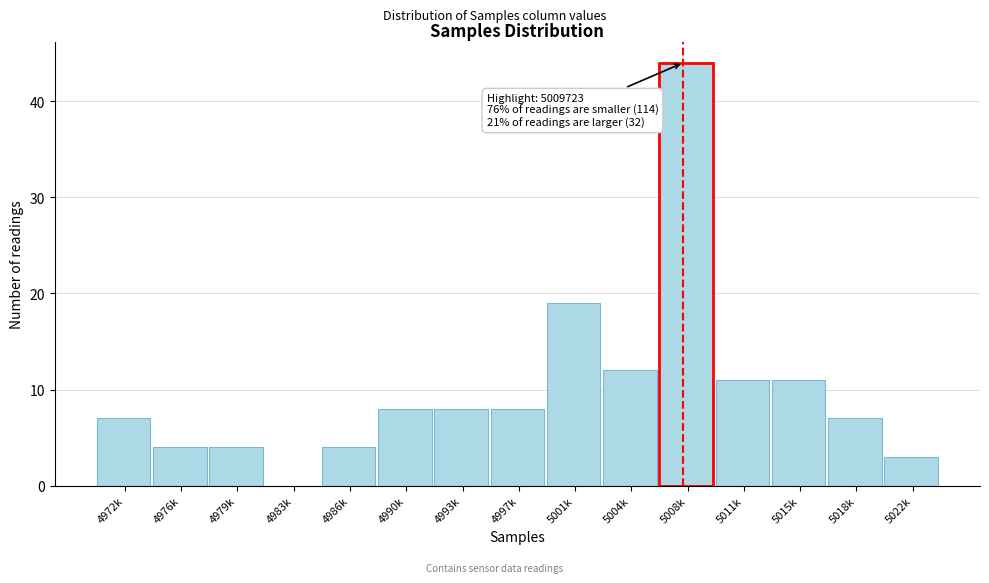

Reading left to right, transcribe all the data shown in this chart.

4972k=7	4976k=4	4979k=4	4983k=0	4986k=4	4990k=8	4993k=8	4997k=8	5001k=19	5004k=12	5008k=44	5011k=11	5015k=11	5018k=7	5022k=3